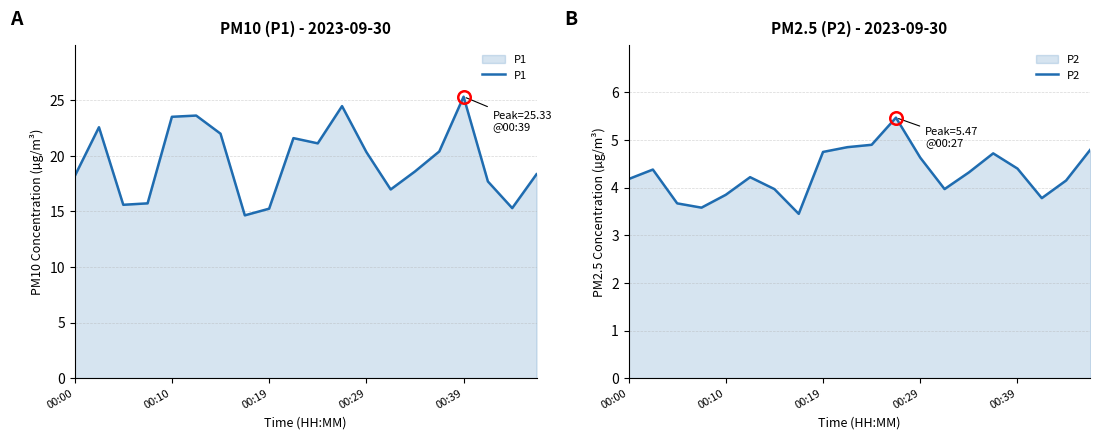

Rank the series by their maximum value, from highest to lowest.

P1, P2